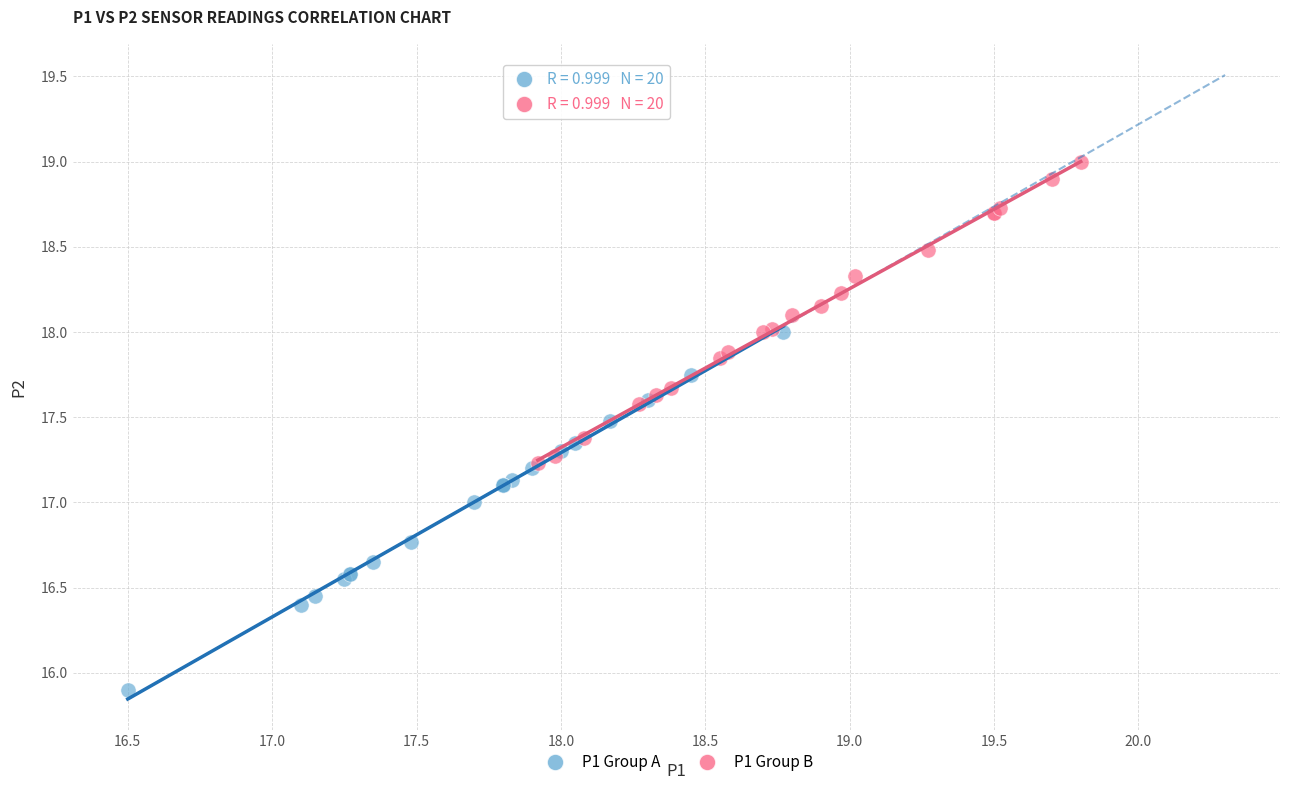

Which series contains the highest Y value?

P1 Group B